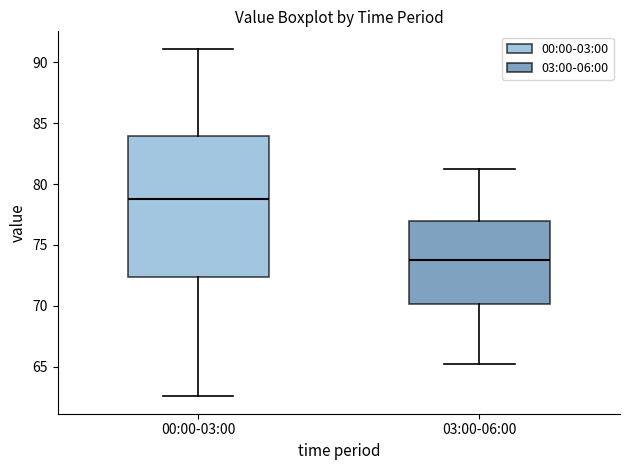

Which box has the lowest median line?

03:00-06:00